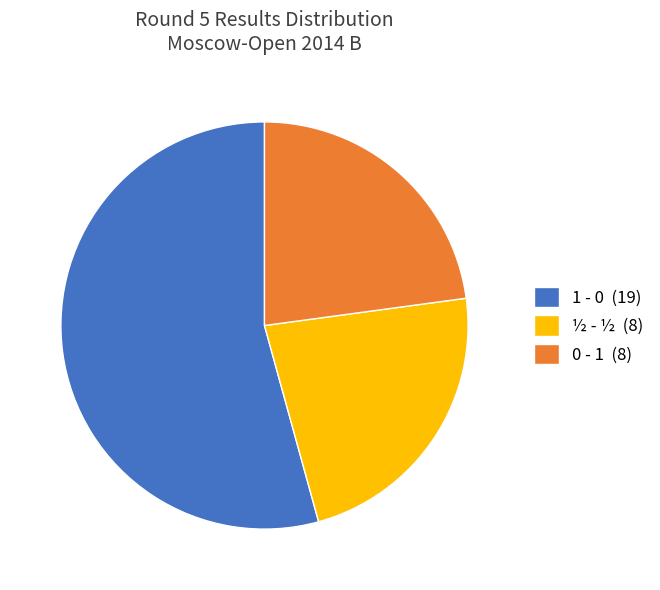

Count the number of slices in the pie.

3